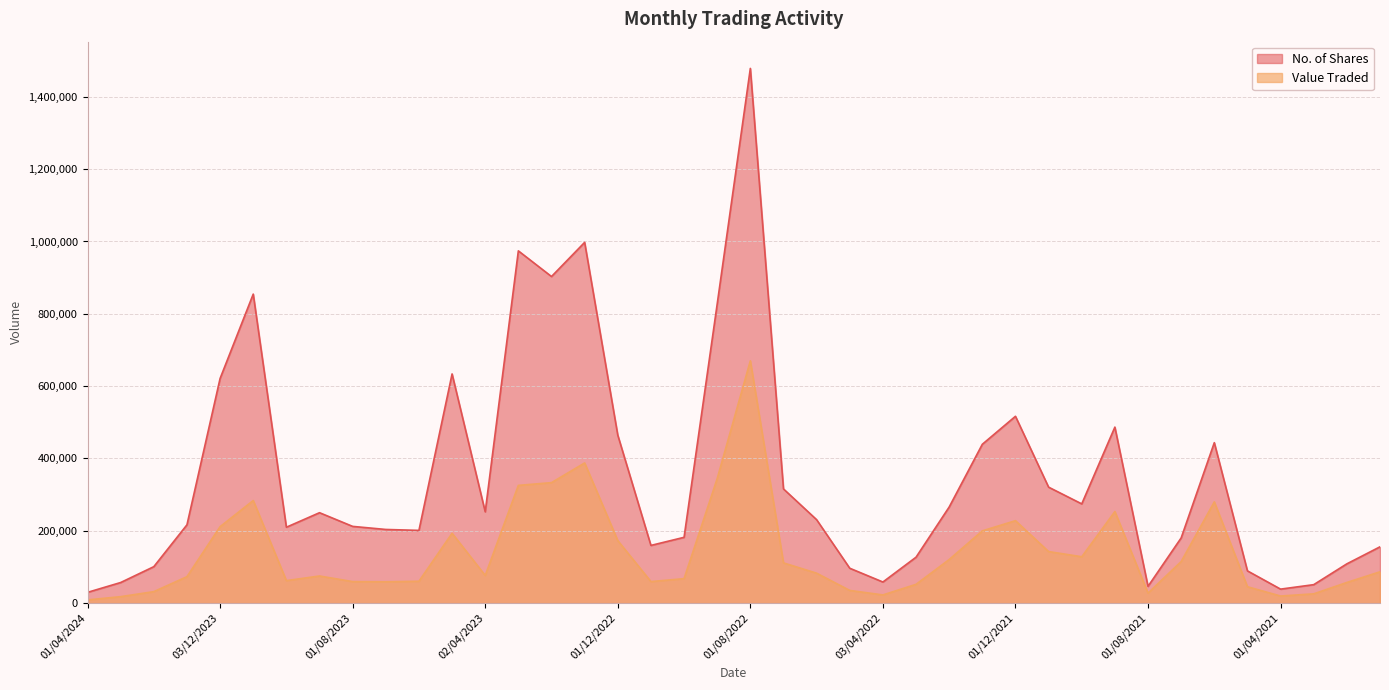

What is the label of the 29th point from the left?

01/12/2021